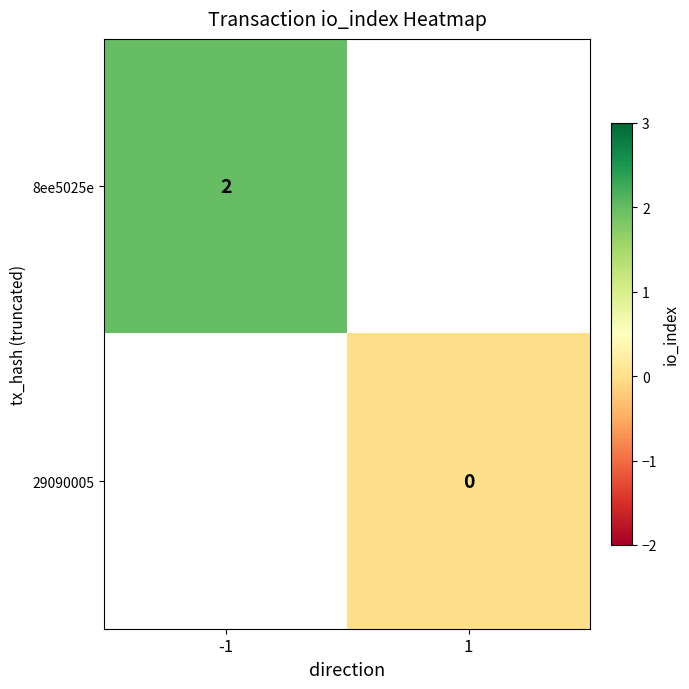

At which label is 8ee5025e closest to 2?

-1